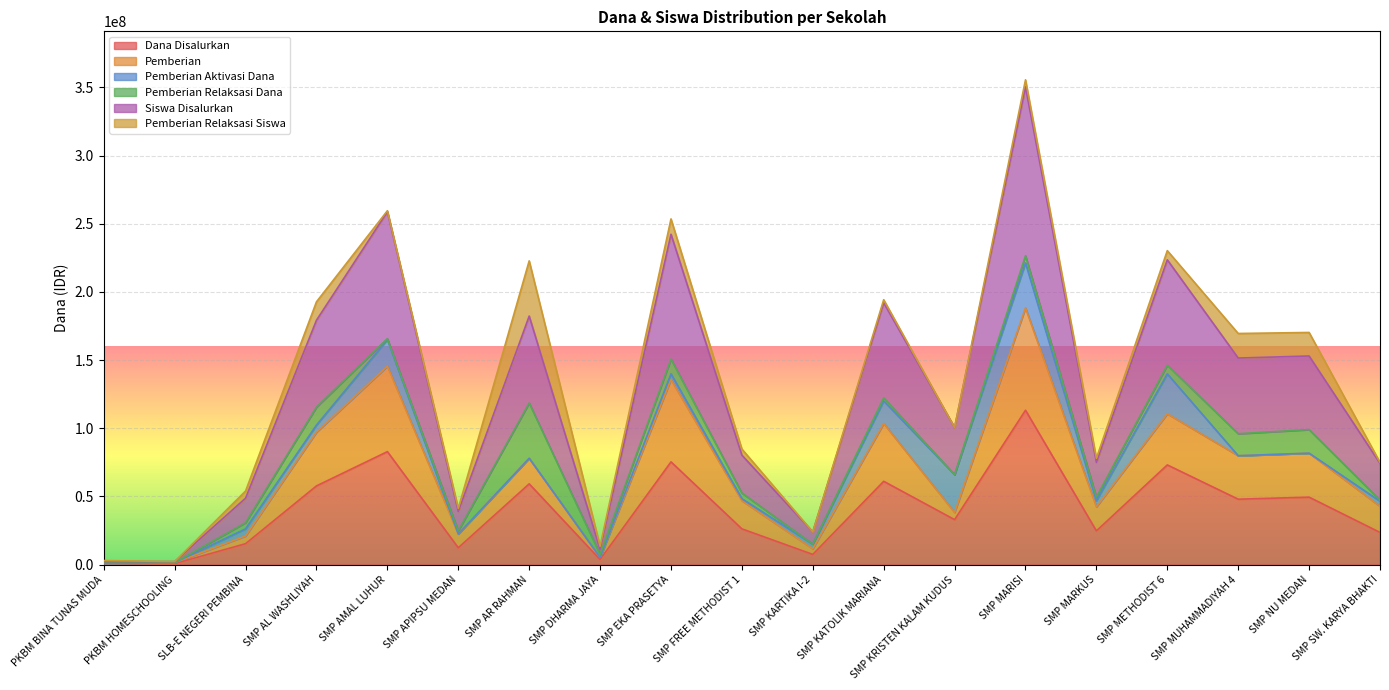

What is the greatest value displayed?

350250000